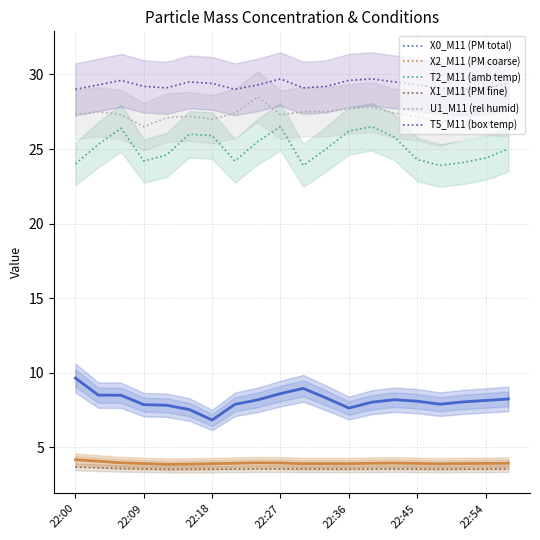

True or false: T2_M11 (amb temp) has more than 2 interior local peaks.

True